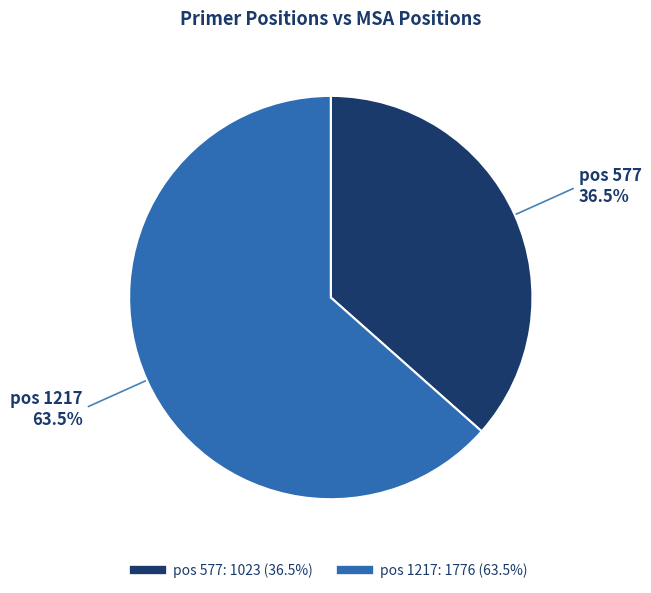

Is there any slice that represents more than half of the pie?

Yes